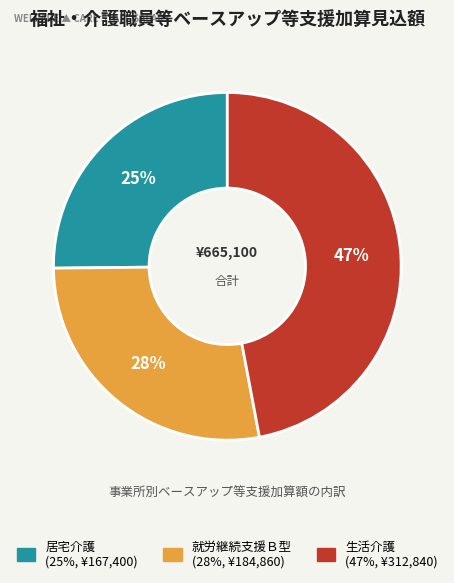

Is there a majority slice in this chart?

No